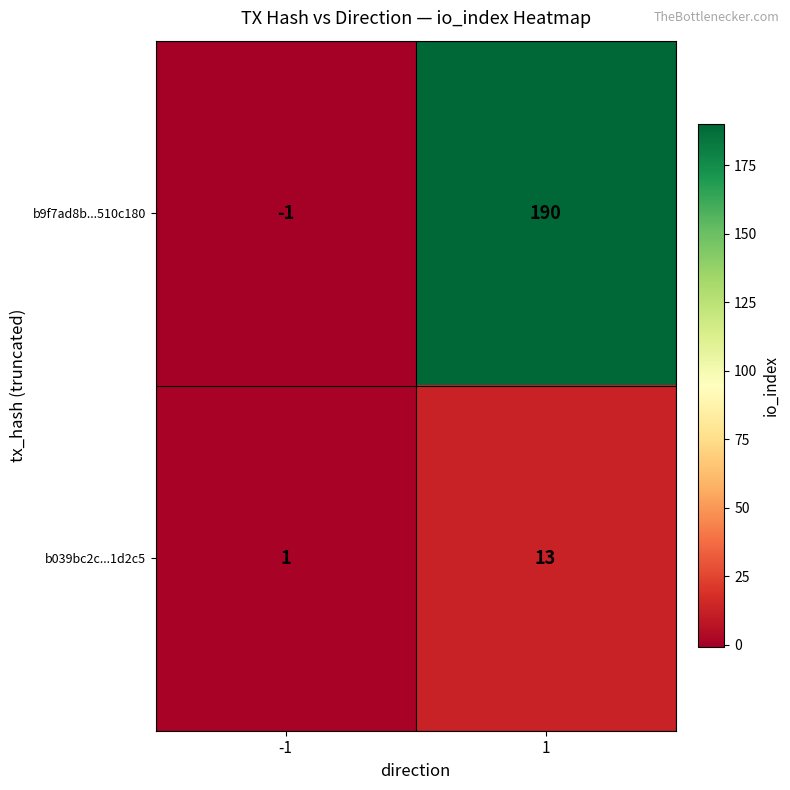

Reading right to left, list all the values displayed in this chart.

b9f7ad8b...510c180: 1=190	-1=-1
b039bc2c...1d2c5: 1=13	-1=1